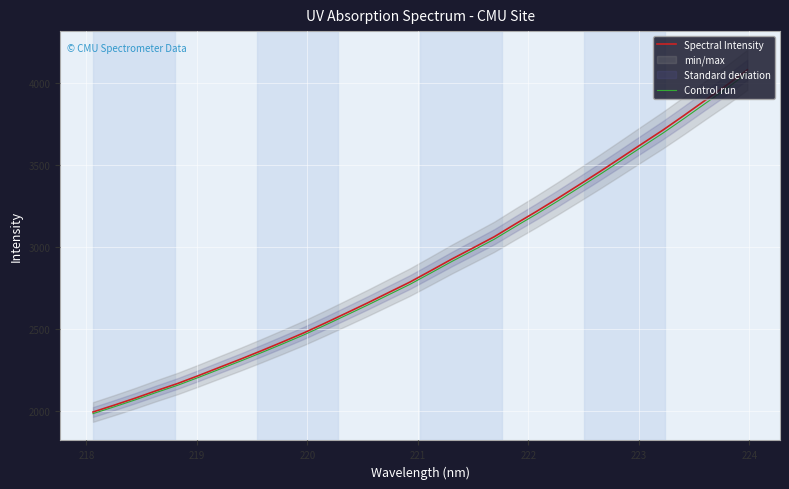

At how many categories does at least one series exceed 2440?

22